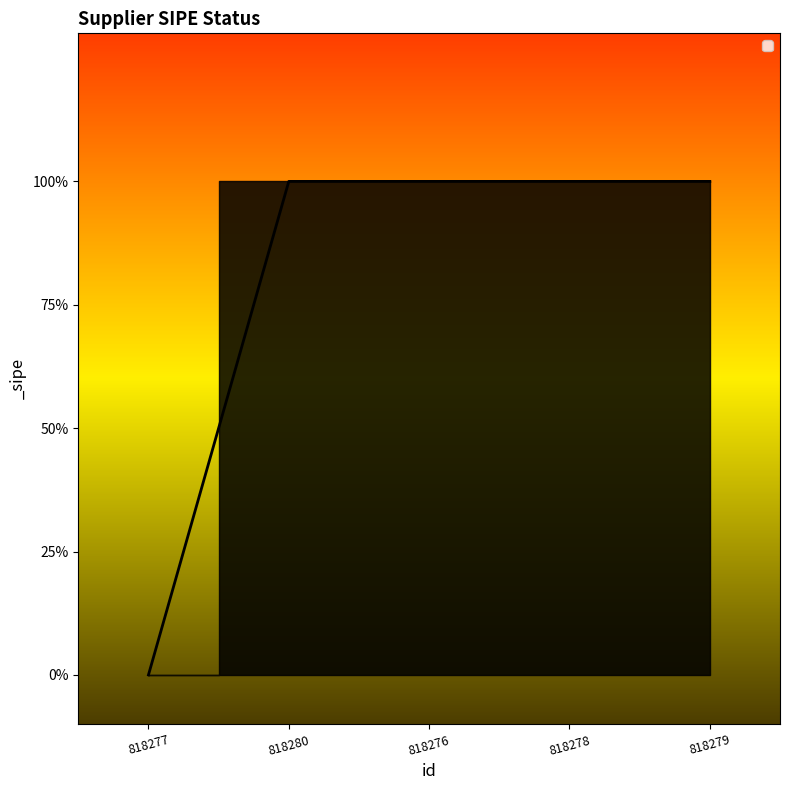

What is the change in value from 818277 to 818278?

+1